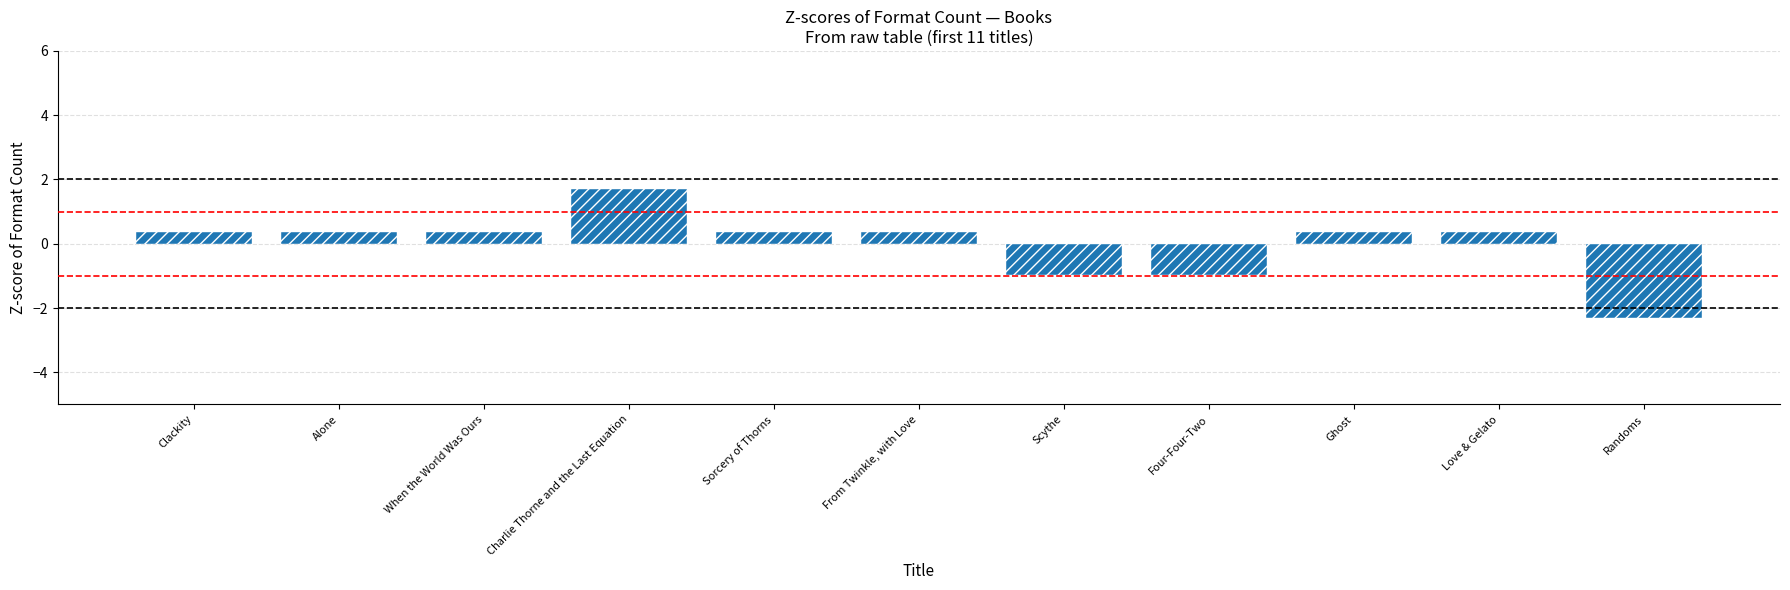

What is the change in value from Alone to Randoms?

-2.7